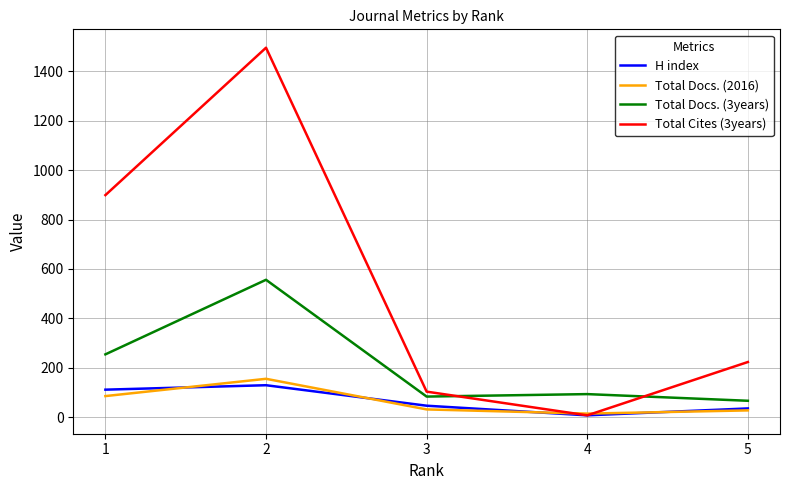

Where does the Total Docs. (3years) series first go above 93?

1